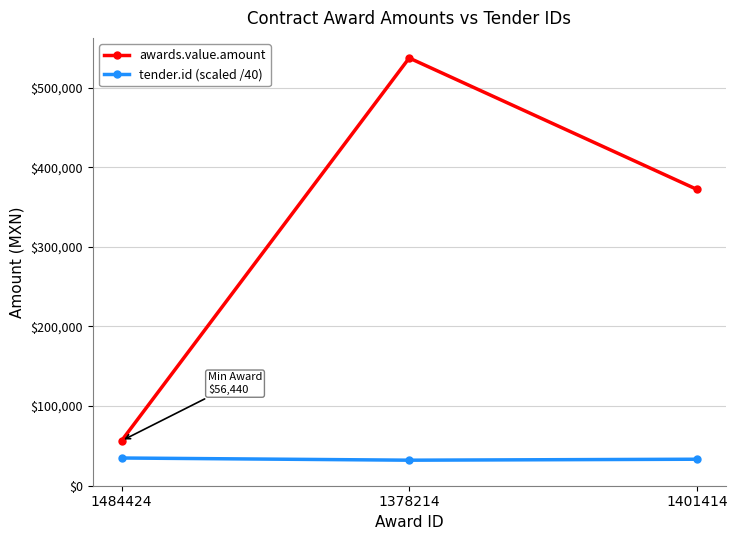

Is the value of awards.value.amount at 1378214 greater than the value of tender.id (scaled /40) at 1401414?

Yes